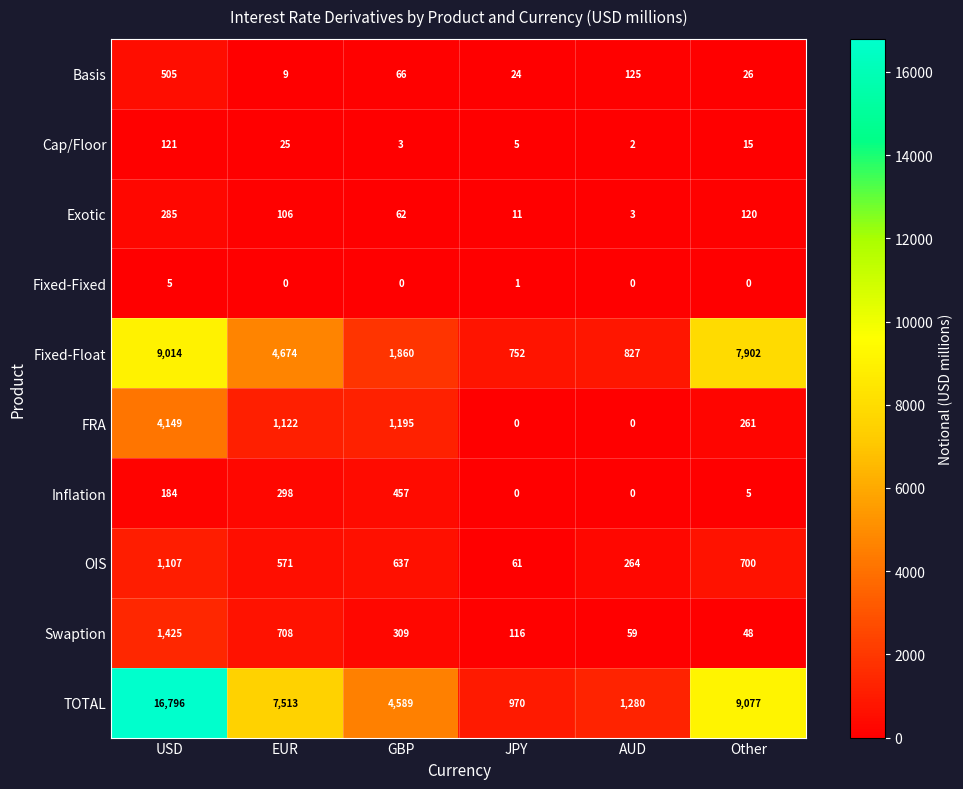

What is the difference between the highest and lowest values at AUD?

1280